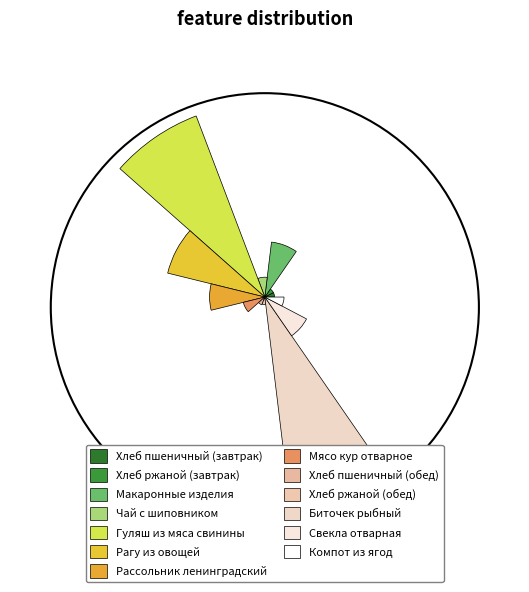

Does Макаронные изделия represent more than half of the total?

No